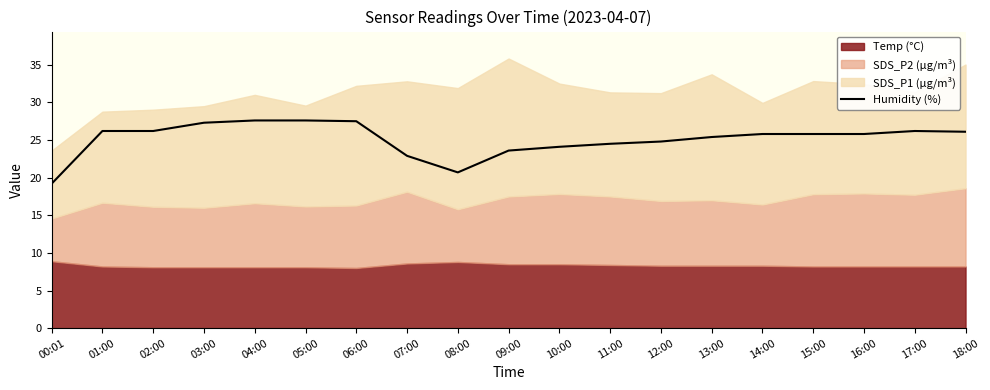

What is the sum of the values at 07:00 and 00:01?

42.1